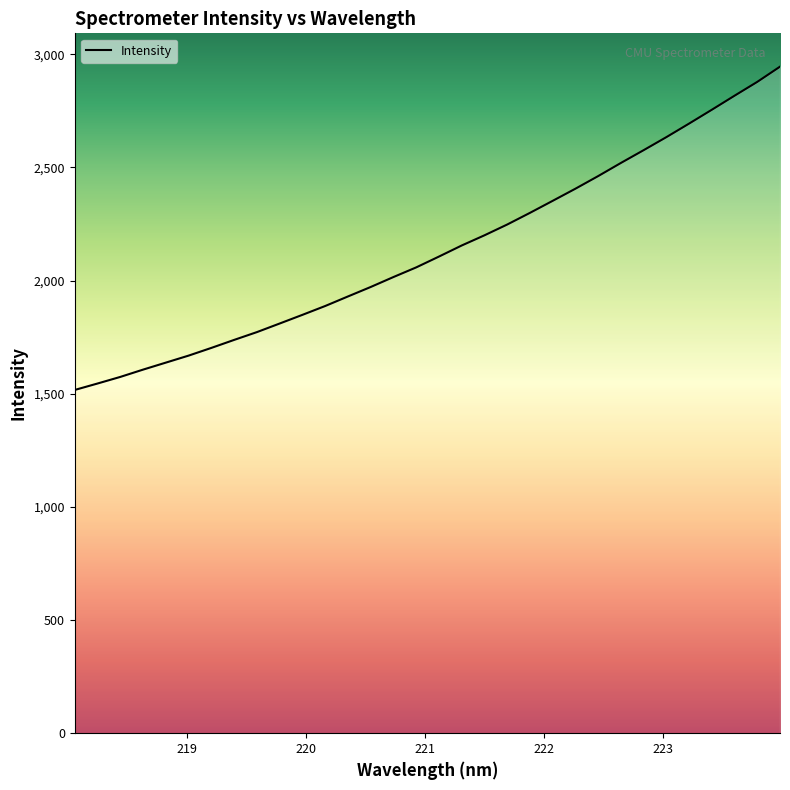

What is the maximum value shown in the chart?

2945.0